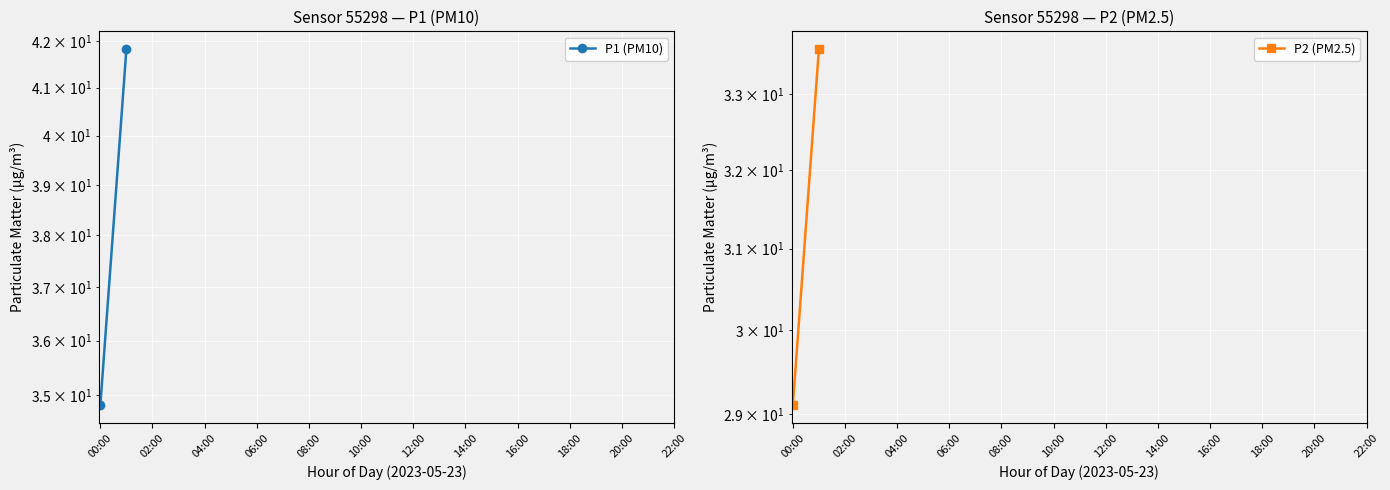

True or false: P1 (PM10) and P2 (PM2.5) intersect in this chart.

False